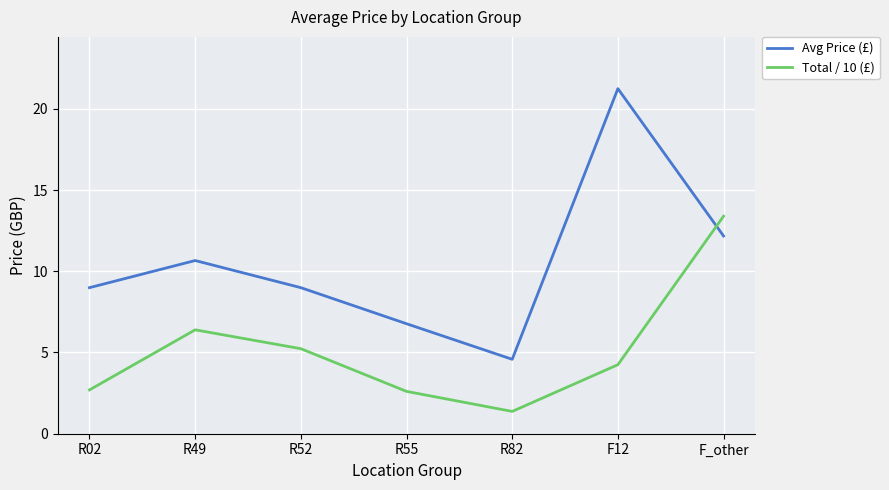

True or false: Avg Price (£) has more than 0 interior local peaks.

True